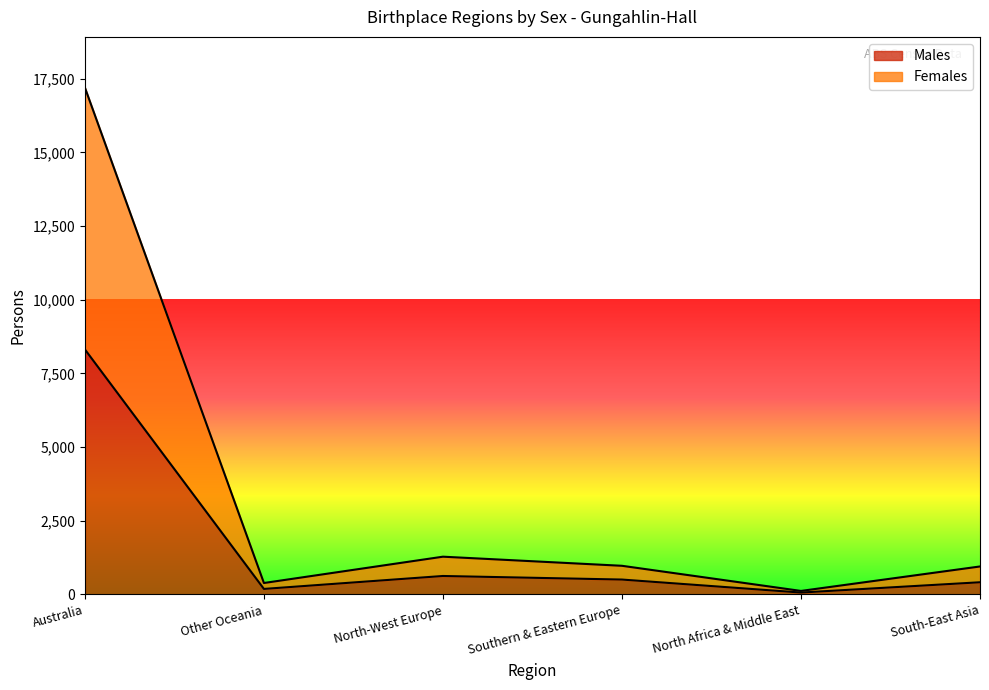

Which series has the widest spread of values?

Females